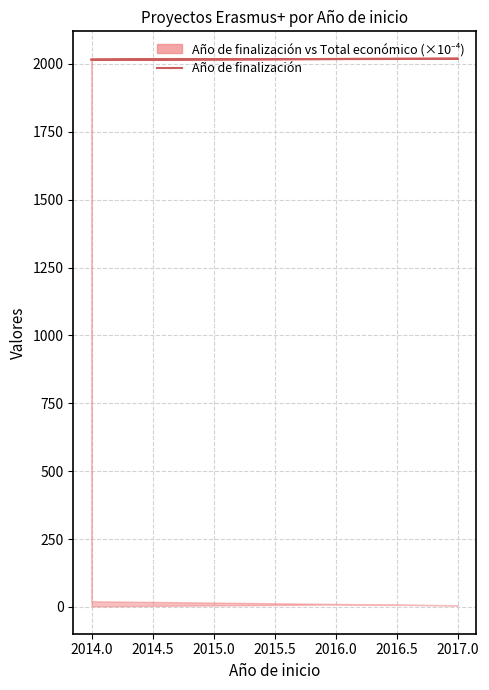

Between 2016.0 and 2014.0, which is larger?

2016.0